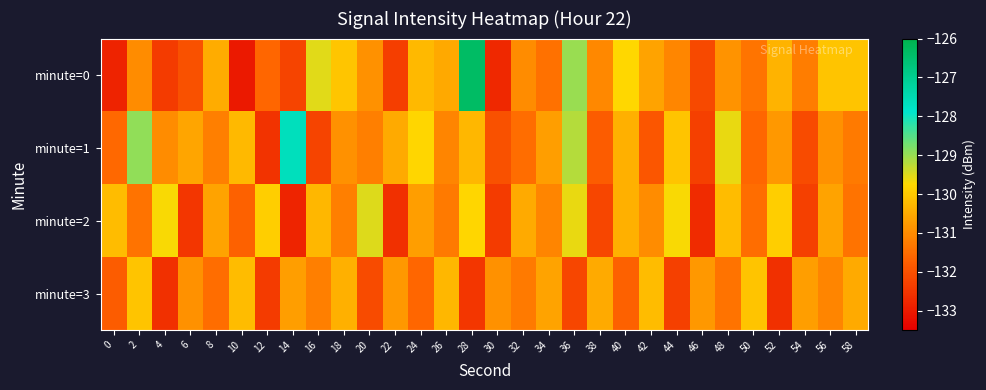

Reading right to left, list all the values displayed in this chart.

minute=0: 58=-130.1	56=-130.1	54=-131.2	52=-130.4	50=-131.4	48=-130.9	46=-132.1	44=-131.1	42=-130.6	40=-129.8	38=-131.0	36=-129.0	34=-131.4	32=-131.0	30=-132.7	28=-126.4	26=-130.5	24=-130.3	22=-132.4	20=-130.9	18=-130.1	16=-129.5	14=-132.2	12=-131.6	10=-133.0	8=-130.5	6=-132.0	4=-132.4	2=-131.0	0=-132.8
minute=1: 58=-131.3	56=-130.9	54=-132.1	52=-130.8	50=-131.6	48=-129.6	46=-132.3	44=-130.1	42=-131.9	40=-130.4	38=-131.8	36=-129.2	34=-130.7	32=-131.5	30=-132.0	28=-130.3	26=-131.1	24=-129.8	22=-130.5	20=-131.2	18=-130.9	16=-132.2	14=-127.6	12=-132.5	10=-130.3	8=-131.2	6=-130.6	4=-131.0	2=-129.0	0=-131.6
minute=2: 58=-131.4	56=-130.6	54=-132.3	52=-129.9	50=-131.5	48=-130.2	46=-132.7	44=-129.7	42=-131.0	40=-130.4	38=-132.2	36=-129.6	34=-131.1	32=-130.5	30=-132.4	28=-129.8	26=-131.3	24=-130.7	22=-132.6	20=-129.5	18=-131.2	16=-130.3	14=-132.8	12=-129.9	10=-131.7	8=-130.6	6=-132.5	4=-129.7	2=-131.4	0=-130.2
minute=3: 58=-130.5	56=-131.1	54=-130.7	52=-132.6	50=-130.1	48=-131.4	46=-130.8	44=-132.3	42=-130.2	40=-131.7	38=-130.5	36=-132.2	34=-130.6	32=-131.3	30=-130.9	28=-132.5	26=-130.3	24=-131.6	22=-130.8	20=-132.1	18=-130.4	16=-131.2	14=-130.7	12=-132.4	10=-130.2	8=-131.5	6=-130.9	4=-132.6	2=-130.1	0=-131.8